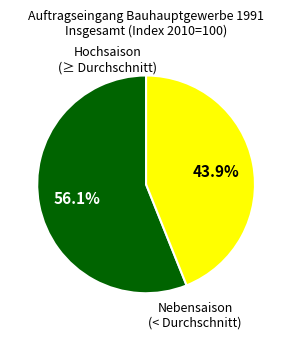

Does any single category account for the majority?

Yes